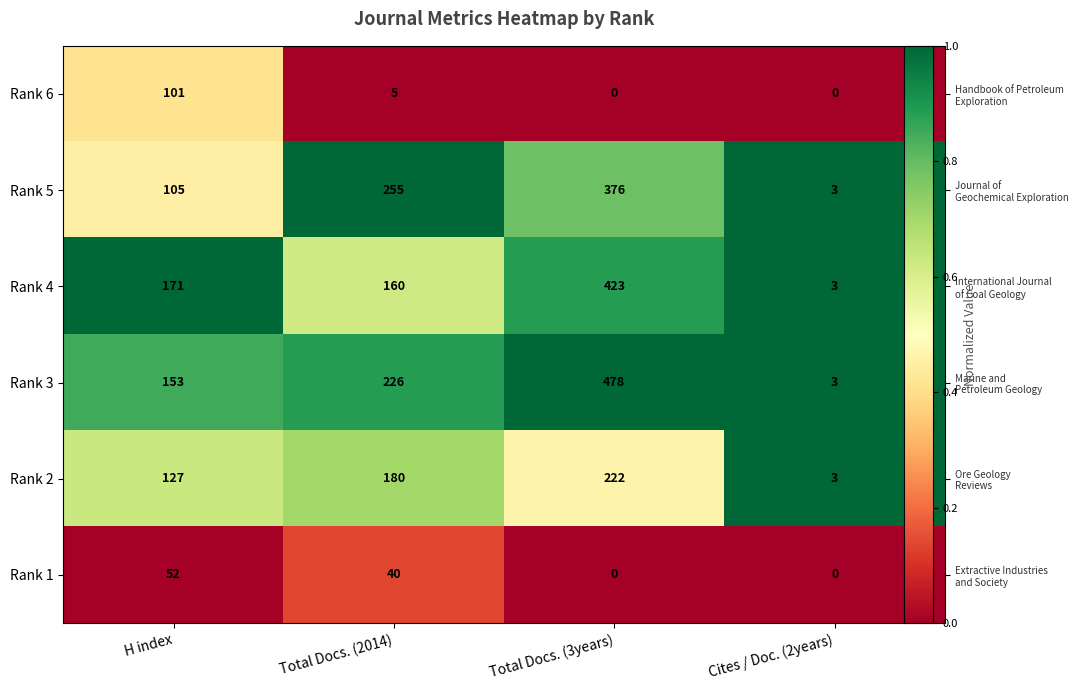

Which series has the largest total across all categories?

Rank 3